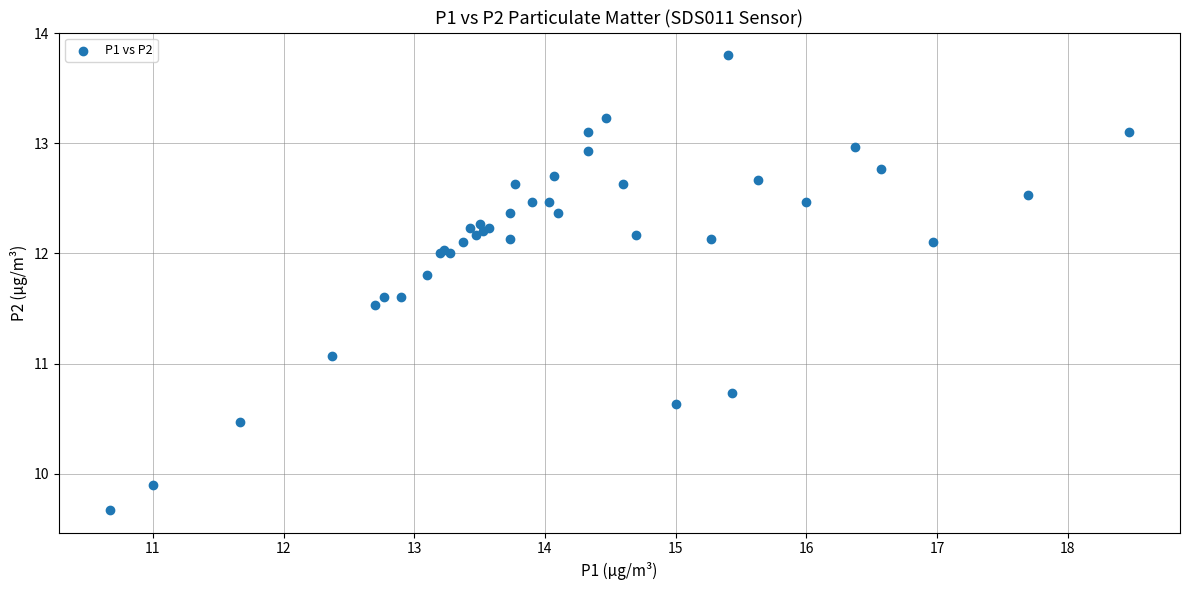

What Y value in the scatter plot is closest to 11?

11.1